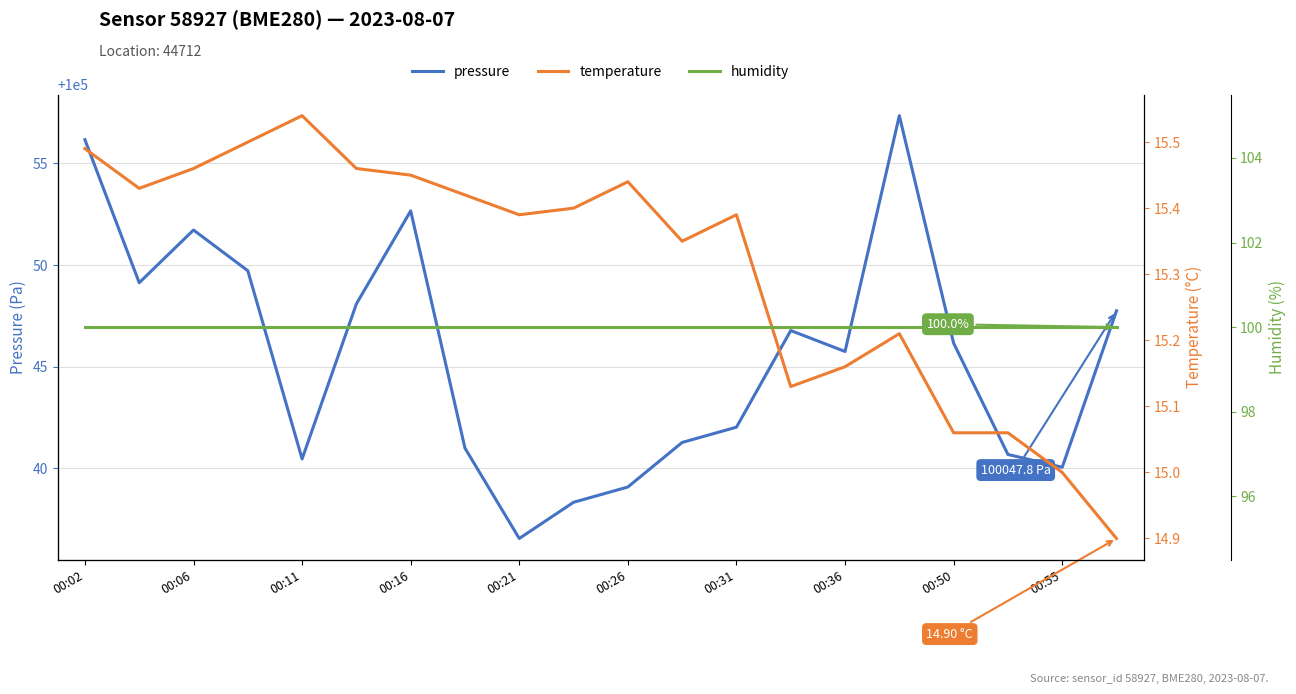

Reading left to right, what are all the values shown in this chart?

pressure: 100056.2	100049.1	100051.7	100049.7	100040.5	100048.1	100052.7	100041.0	100036.6	100038.3	100039.1	100041.3	100042.0	100046.8	100045.8	100057.3	100046.2	100040.7	100040.1	100047.8
temperature: 15.5	15.4	15.5	15.5	15.5	15.5	15.4	15.4	15.4	15.4	15.4	15.3	15.4	15.1	15.2	15.2	15.1	15.1	15.0	14.9
humidity: 100.0	100.0	100.0	100.0	100.0	100.0	100.0	100.0	100.0	100.0	100.0	100.0	100.0	100.0	100.0	100.0	100.0	100.0	100.0	100.0